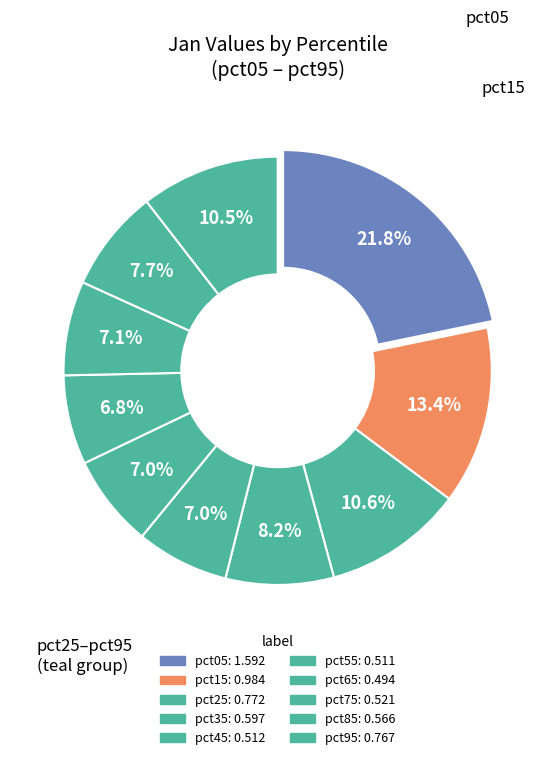

Count the number of slices in the pie.

10